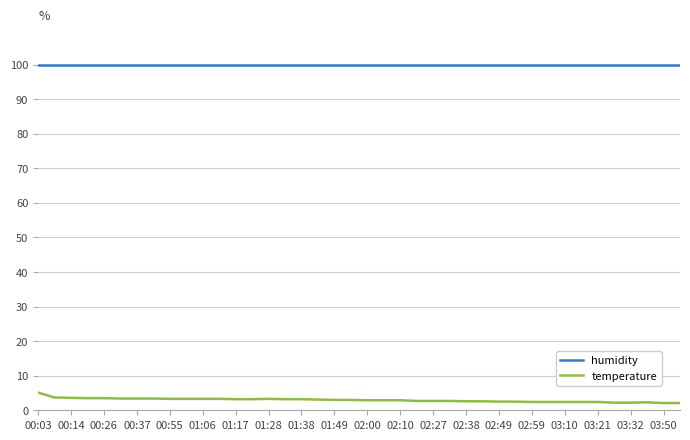

How many lines are shown in the chart?

2